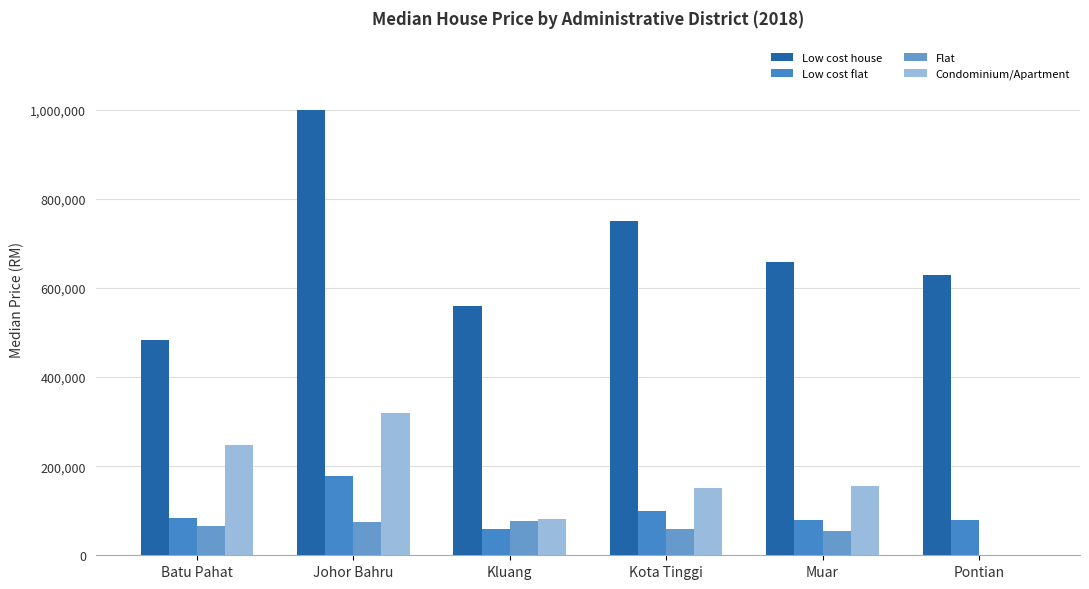

What is the label of the 2nd bar from the right?

Muar